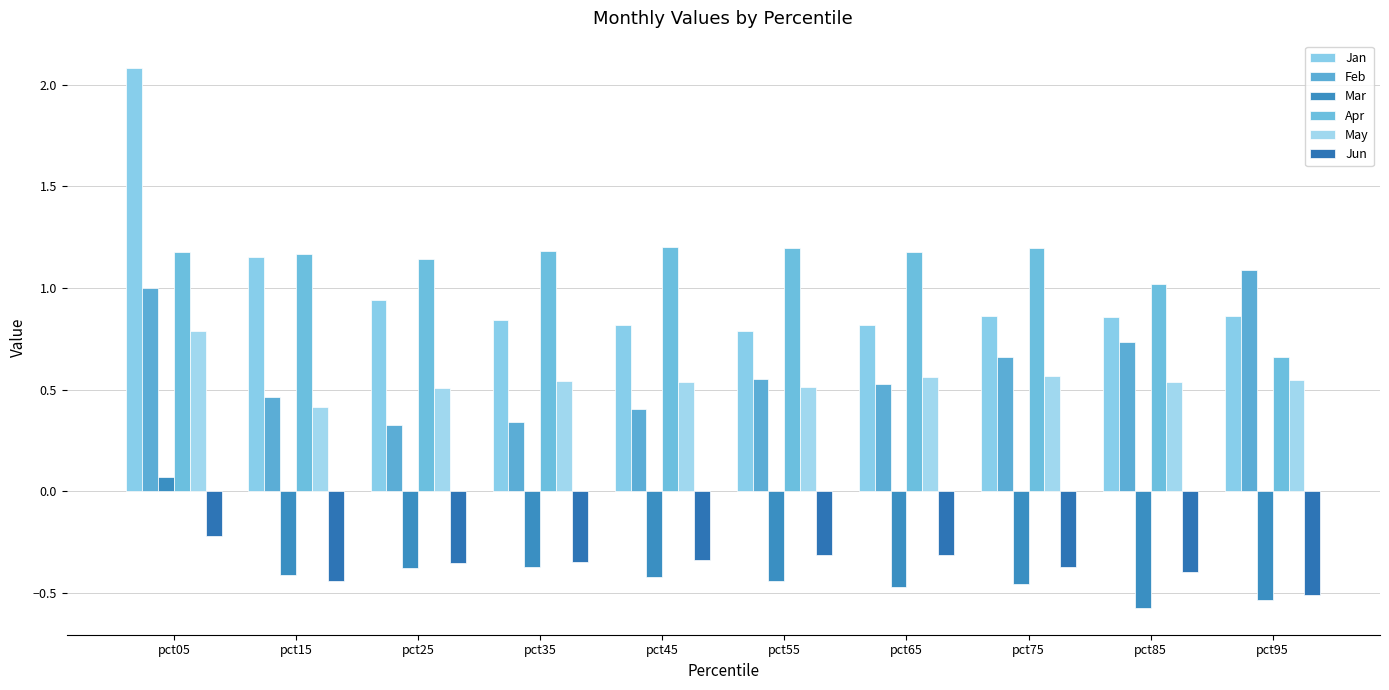

At which label is Jun closest to 0?

pct05